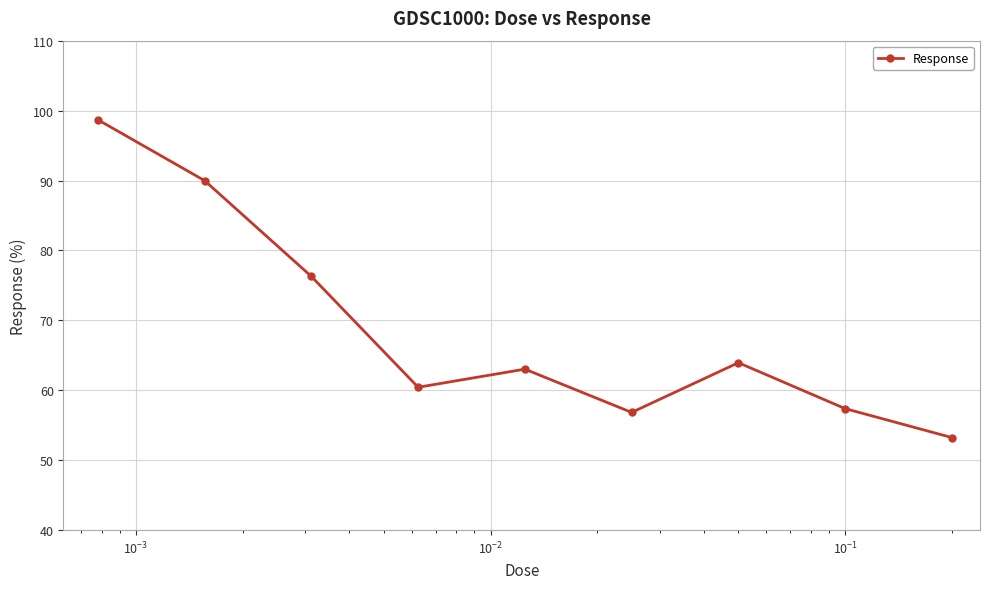

What is the value of the 6th point from the left?

56.8